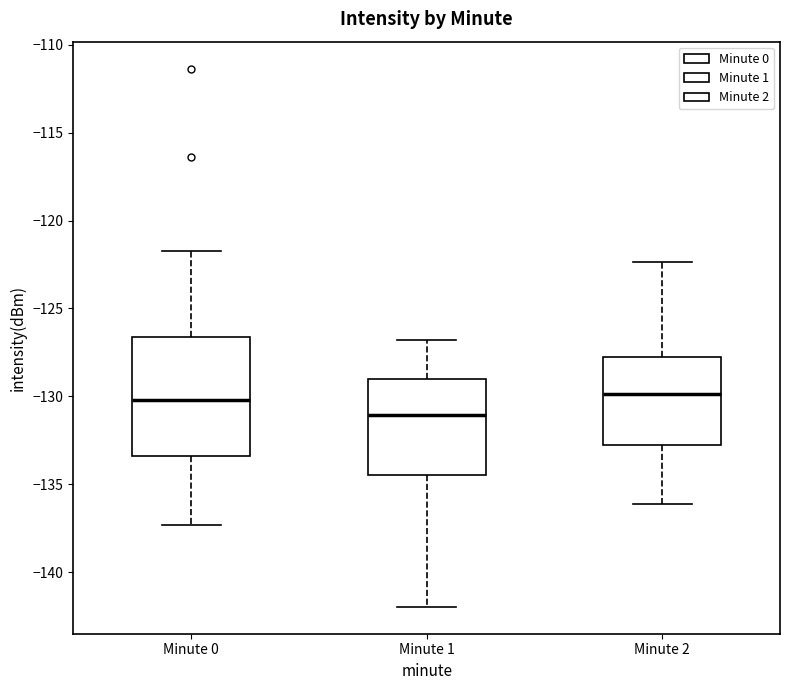

Which box is the tallest, from its lower edge to its upper edge?

Minute 0